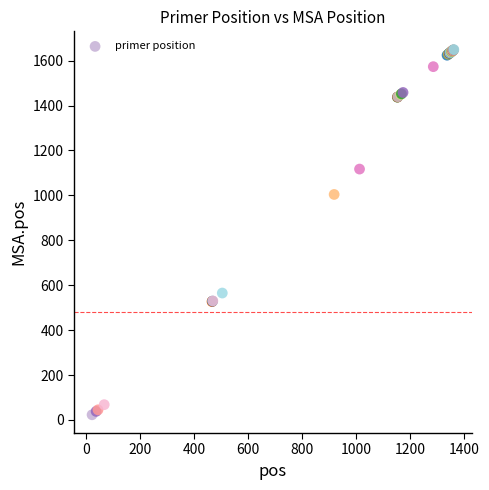

What Y value in the scatter plot is closest to 836?

1004